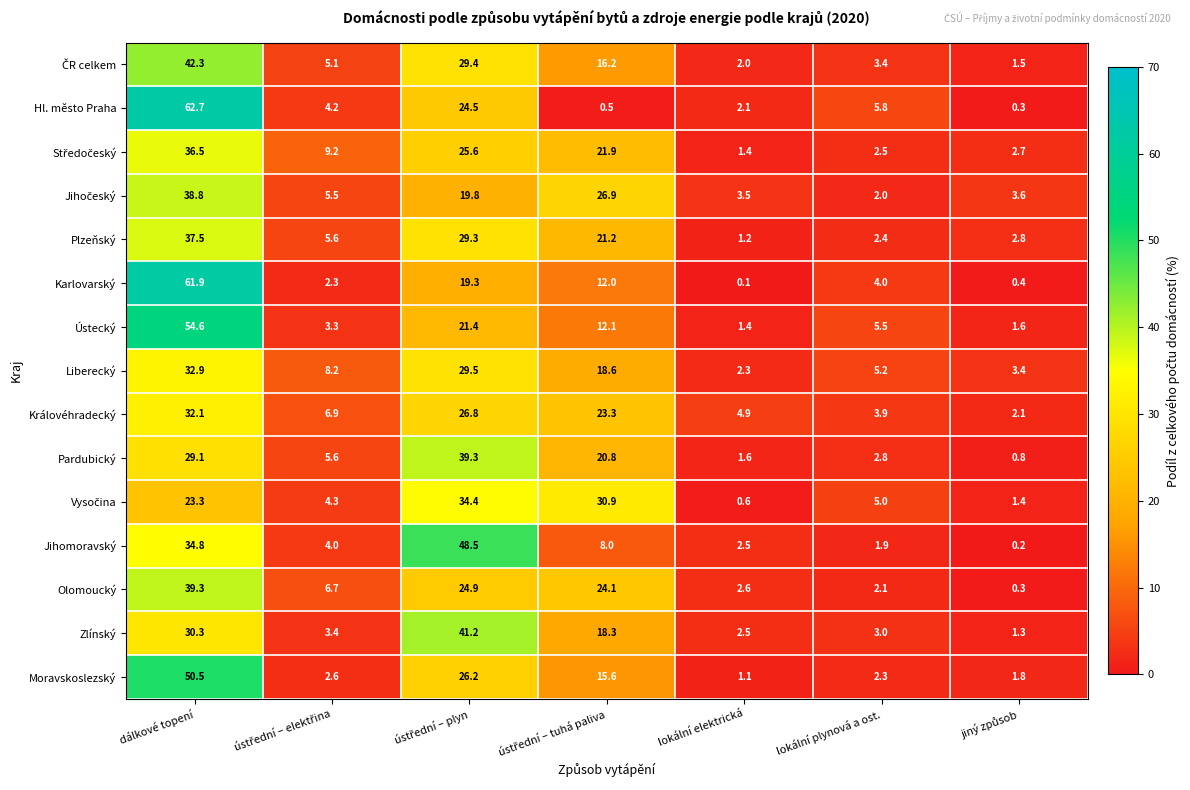

Which series has the largest range (max minus min)?

Hl. město Praha